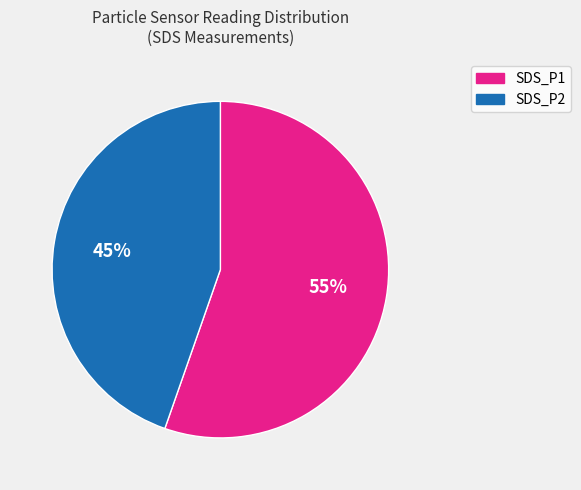

Does SDS_P1 account for over 50% of the chart?

Yes